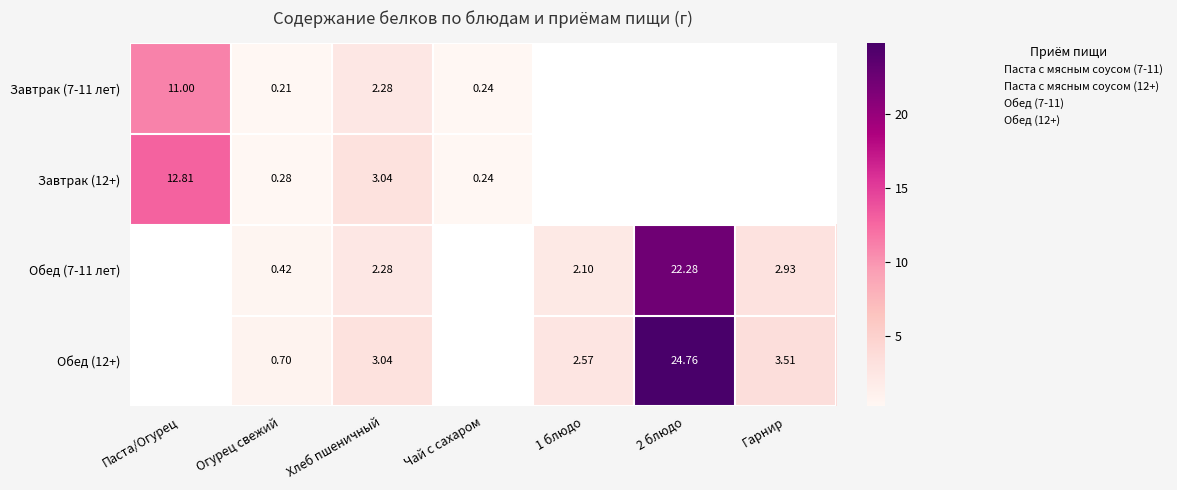

Is the value of Завтрак (7-11 лет) at Чай с сахаром greater than the value of Завтрак (12+) at Огурец свежий?

No